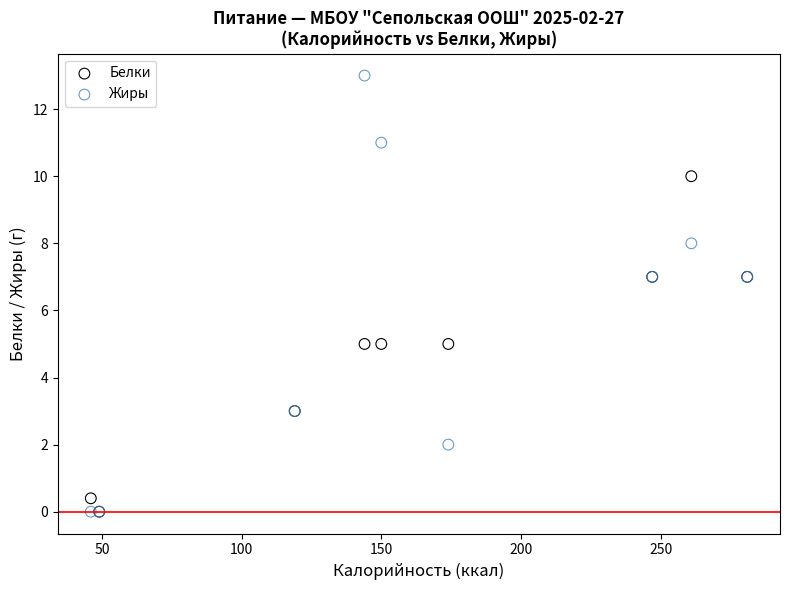

Which series contains the highest Y value?

Жиры